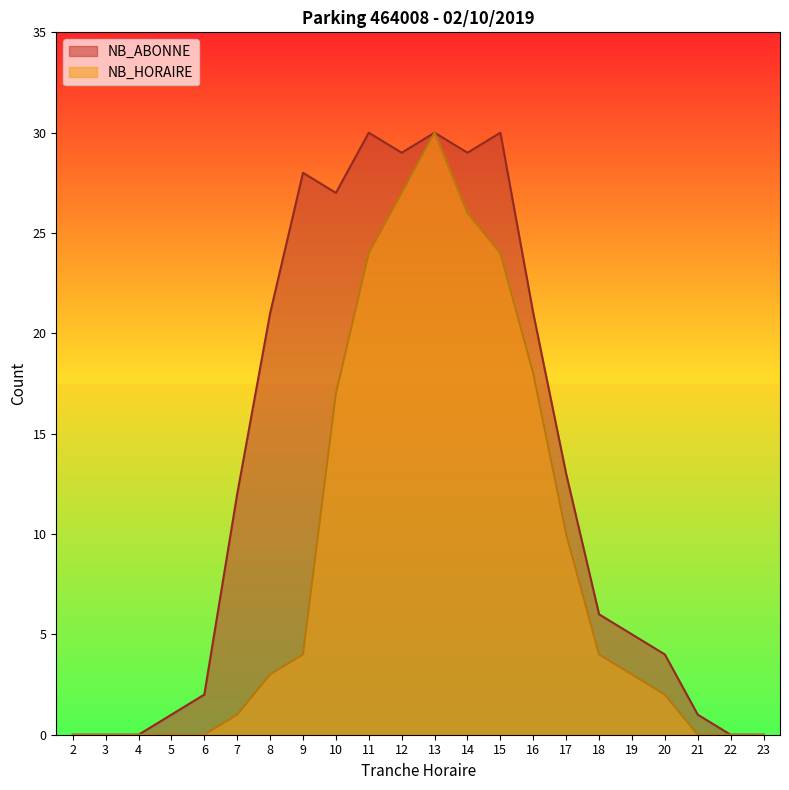

True or false: NB_HORAIRE and NB_ABONNE intersect in this chart.

False